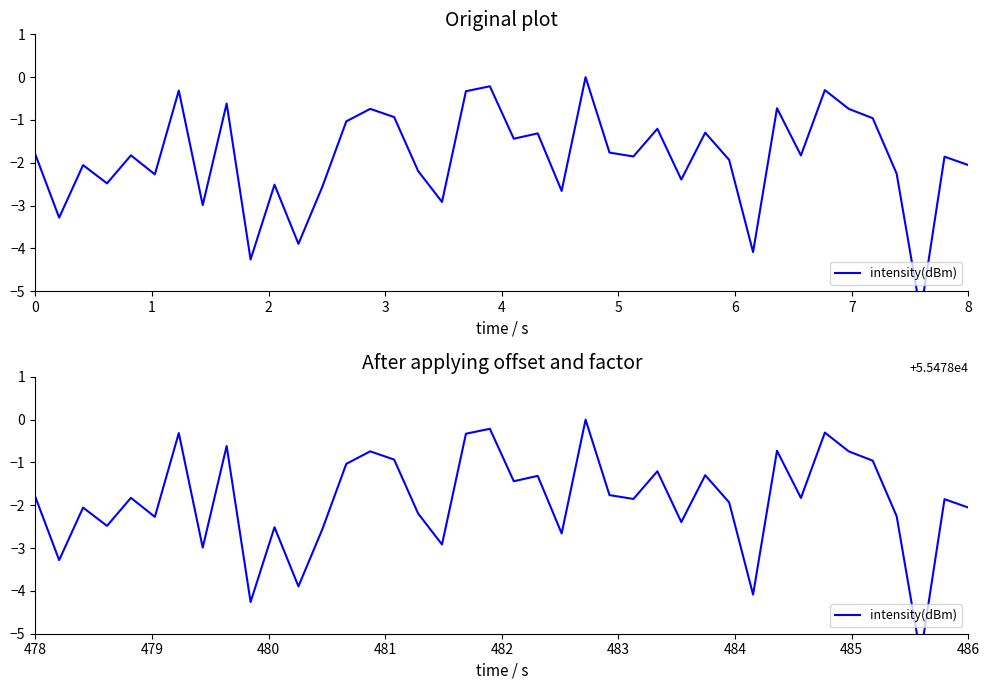

True or false: the data shows -1.0 at 3.

False